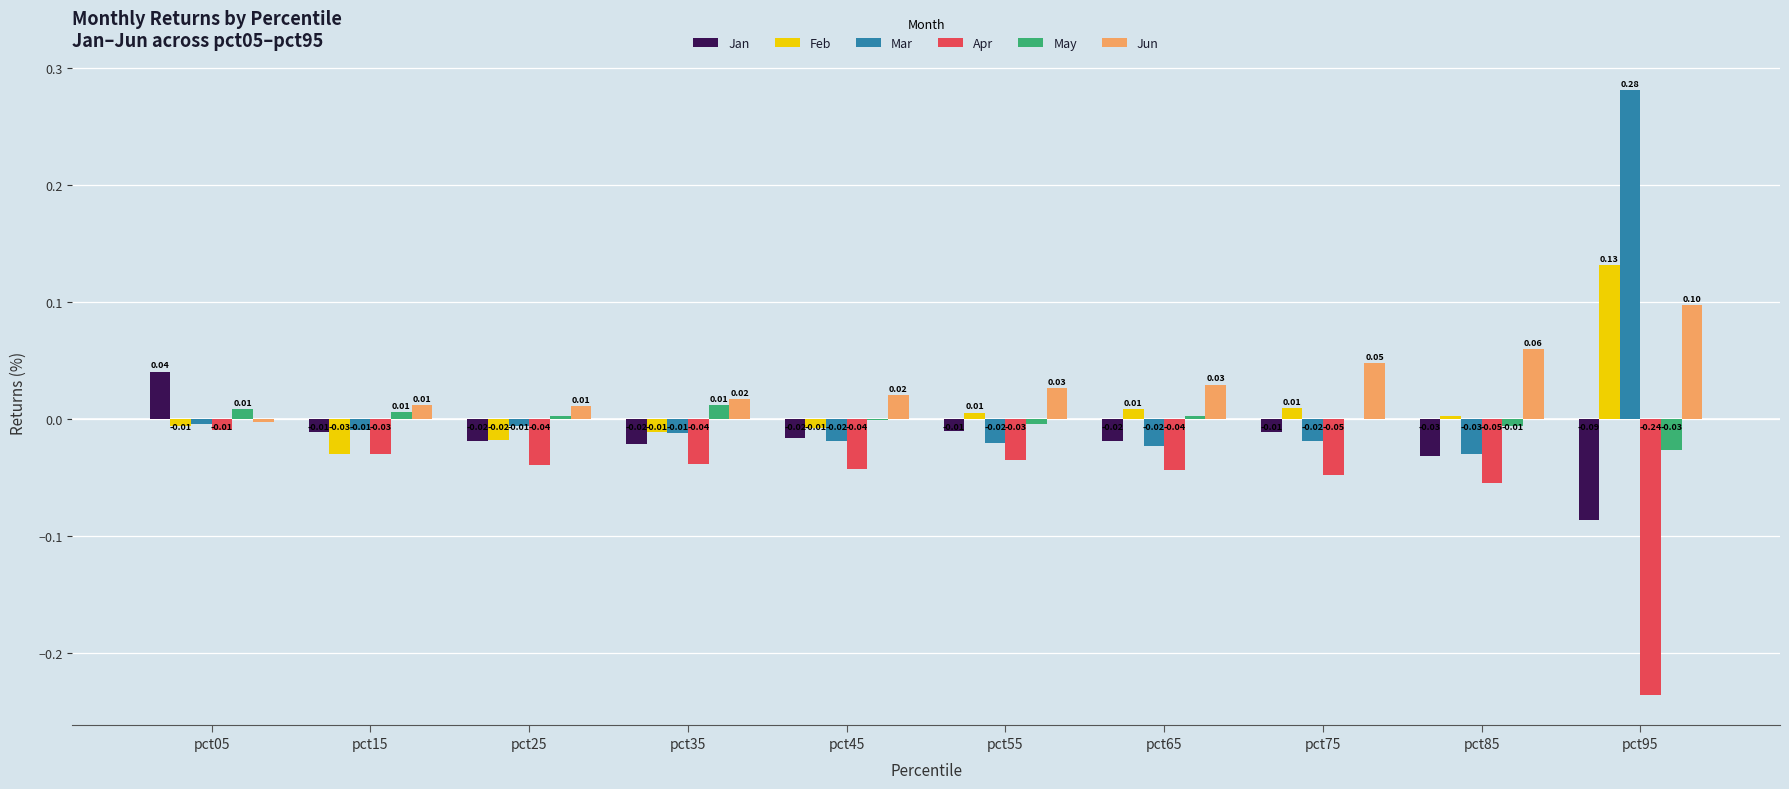

What is the difference between the Jun values at pct95 and pct35?

0.1